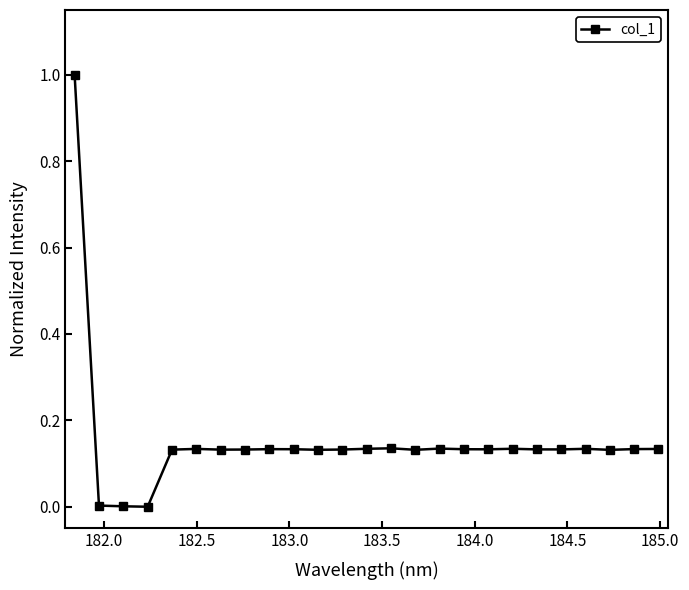

What is the greatest value displayed?

1.0